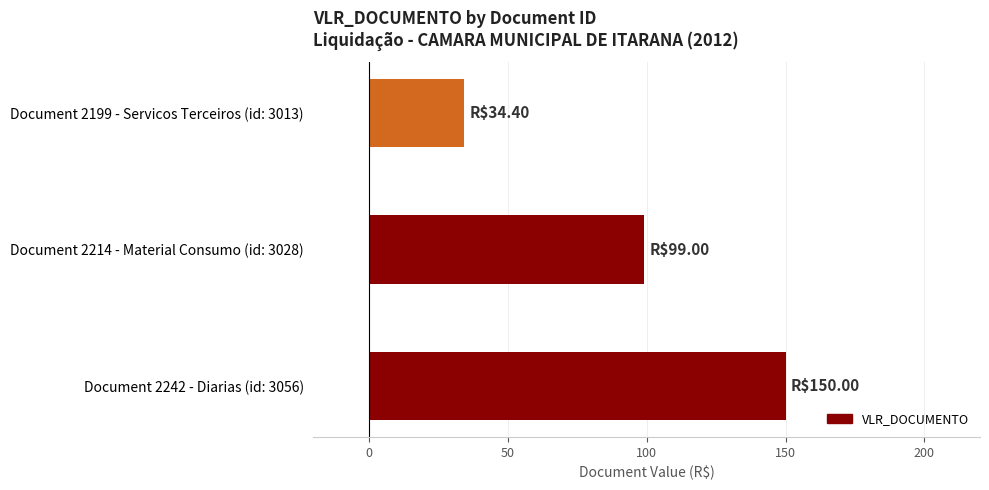

Reading top to bottom, transcribe all the data shown in this chart.

34.4	99.0	150.0